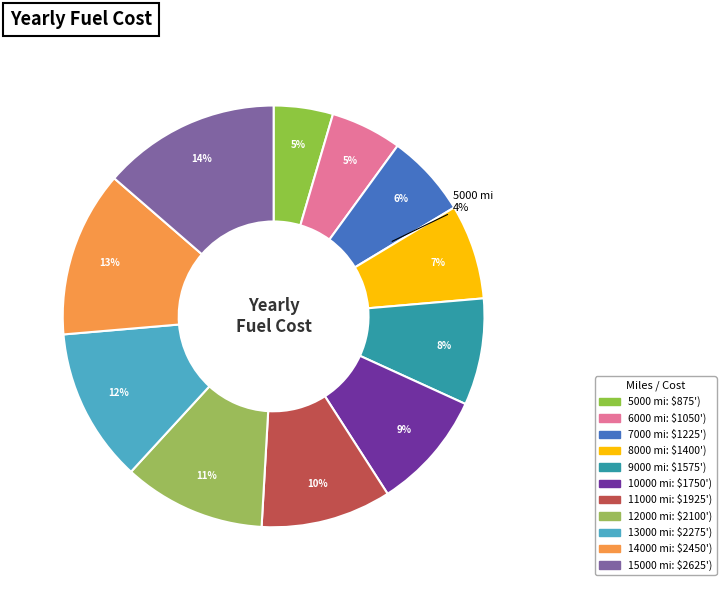

Which slice is the smallest?

5000